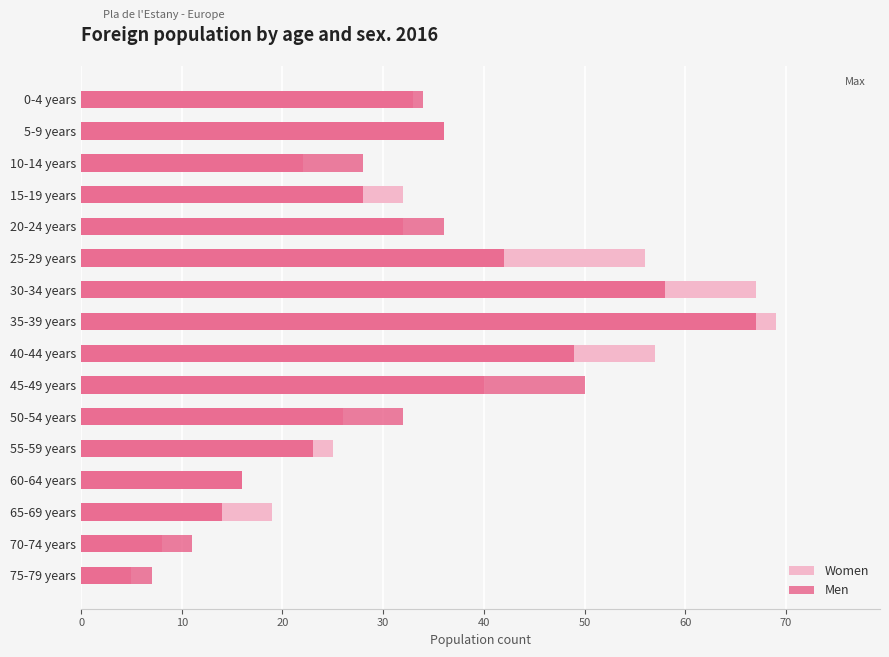

What are all the series names shown in the legend?

Women, Men